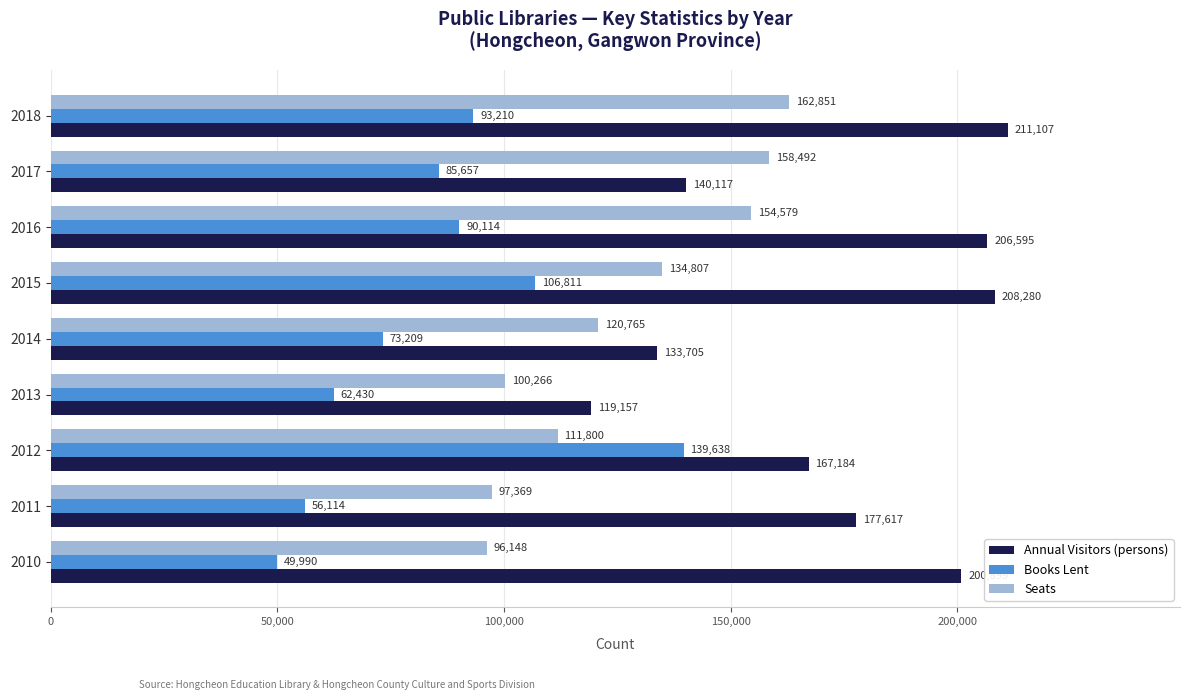

At which label is Seats closest to 129499?

2015